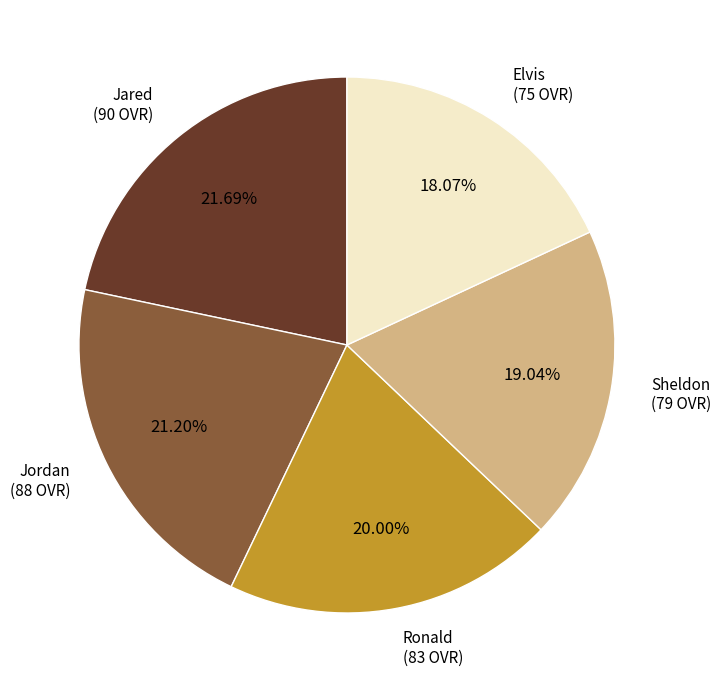

Which has a higher value, Elvis or Jared?

Jared